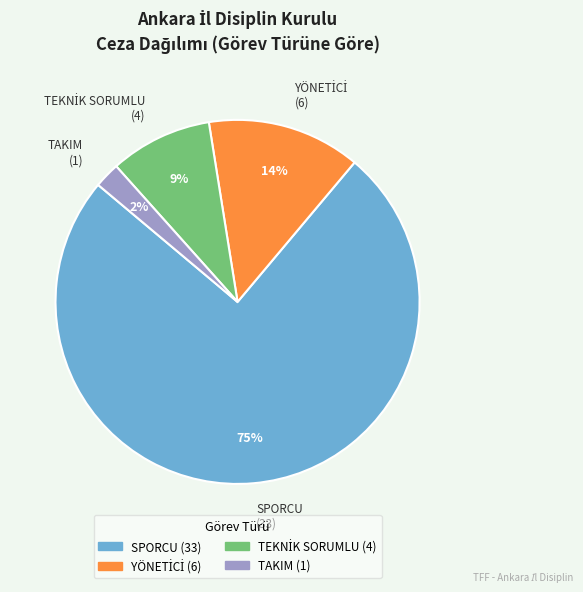

What percentage is the SPORCU slice, to the nearest percent?

75%